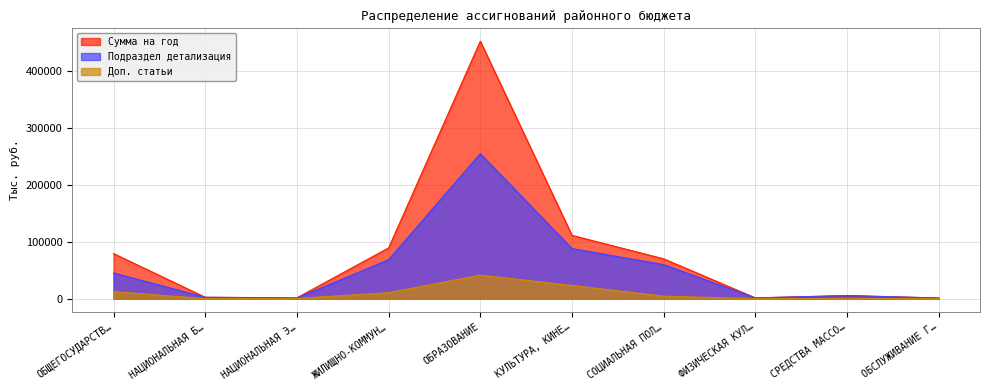

Which series has the widest spread of values?

Сумма на год